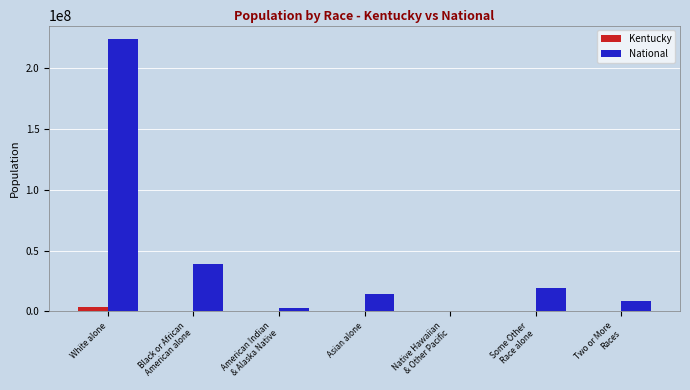

What is the maximum value shown in the chart?

223553265